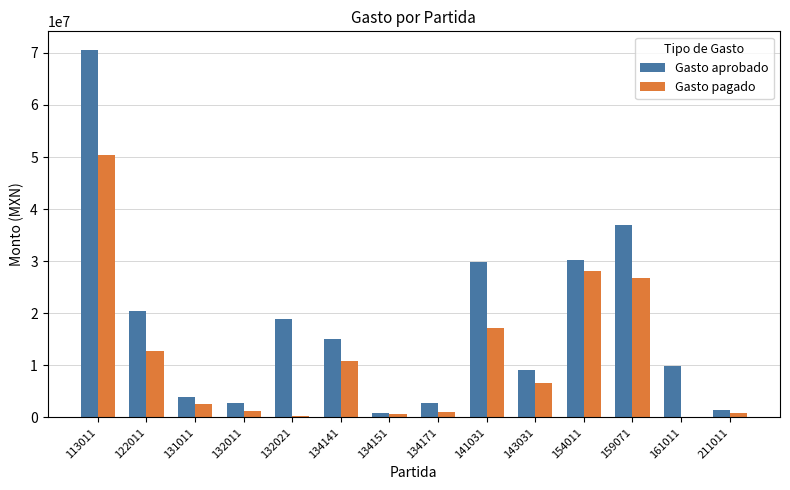

Are the bars grouped side by side (vs. stacked)?

Yes